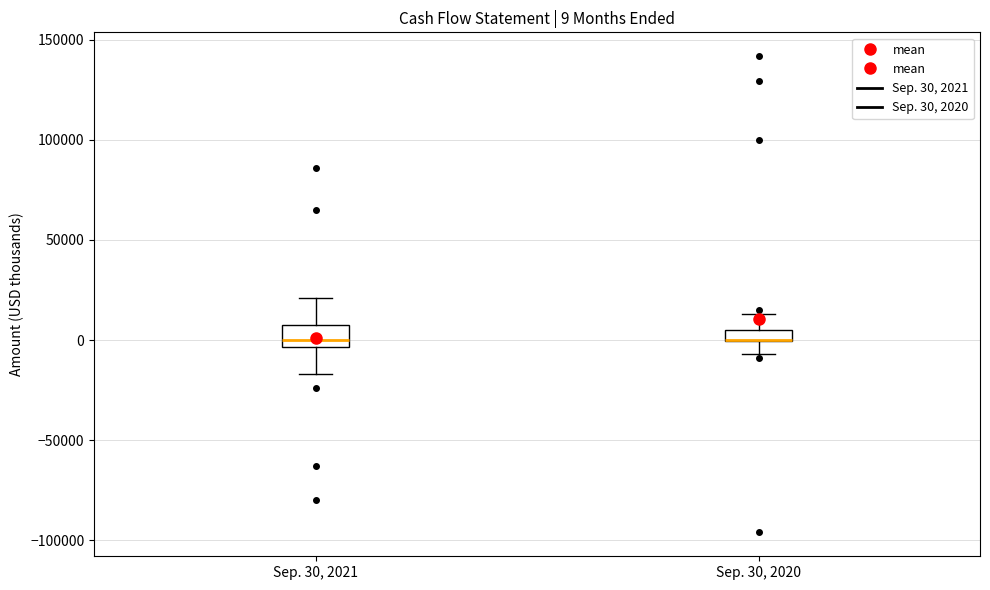

Which box is the tallest, from its lower edge to its upper edge?

Sep. 30, 2021